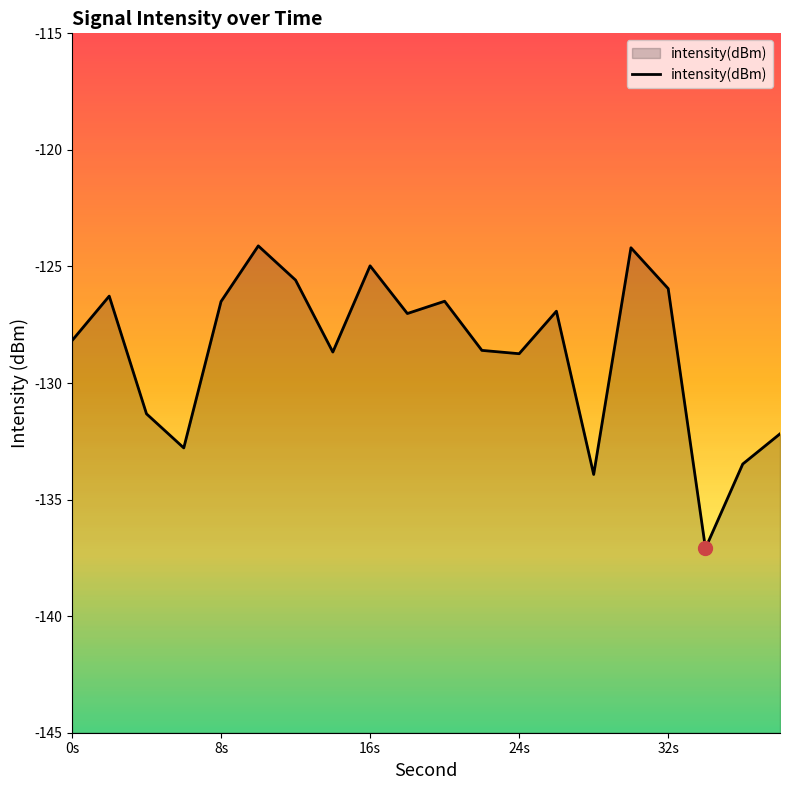

What is the difference between the maximum and minimum values?

13.0